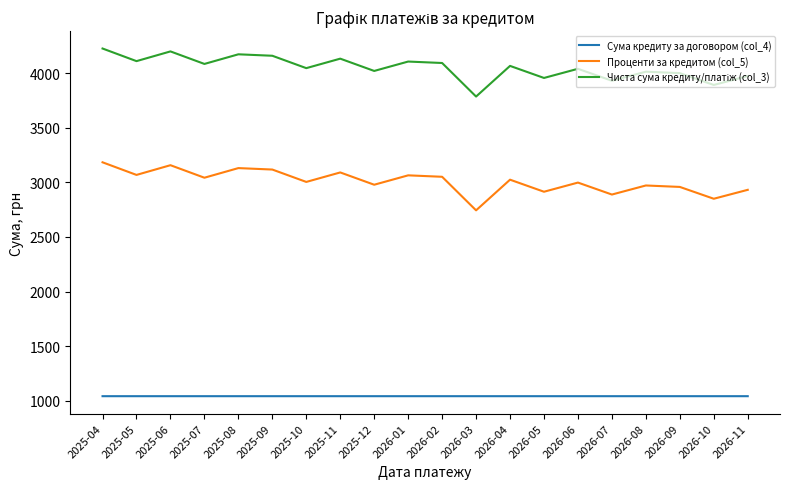

The value of Сума кредиту за договором (col_4) at 2026-07 is 546.0. True or false?

False